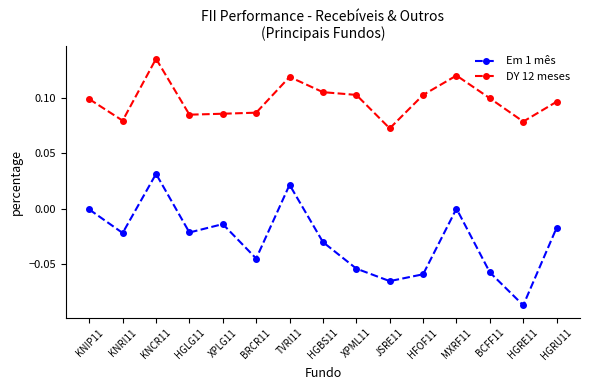

How many lines are shown in the chart?

2